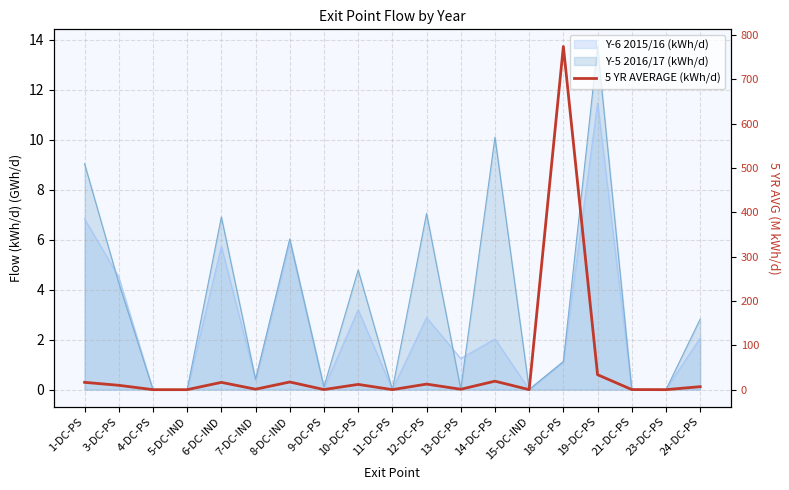

What position from the left is 7-DC-IND?

6